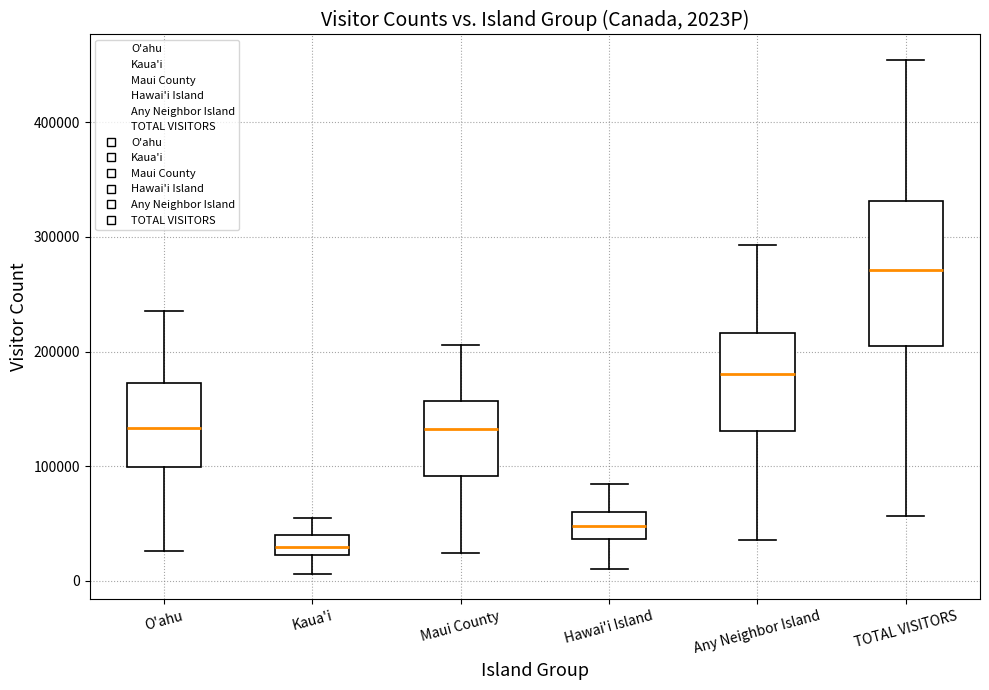

Which box has the highest median line?

TOTAL VISITORS